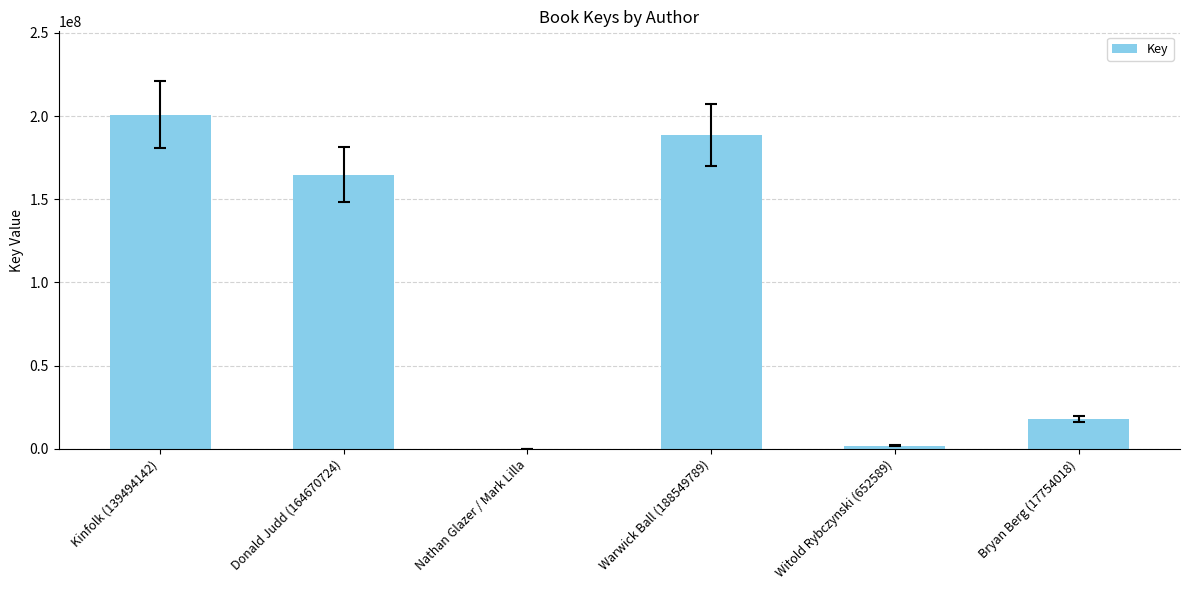

Where is the data nearest to the value 100449341?

Donald Judd (164670724)